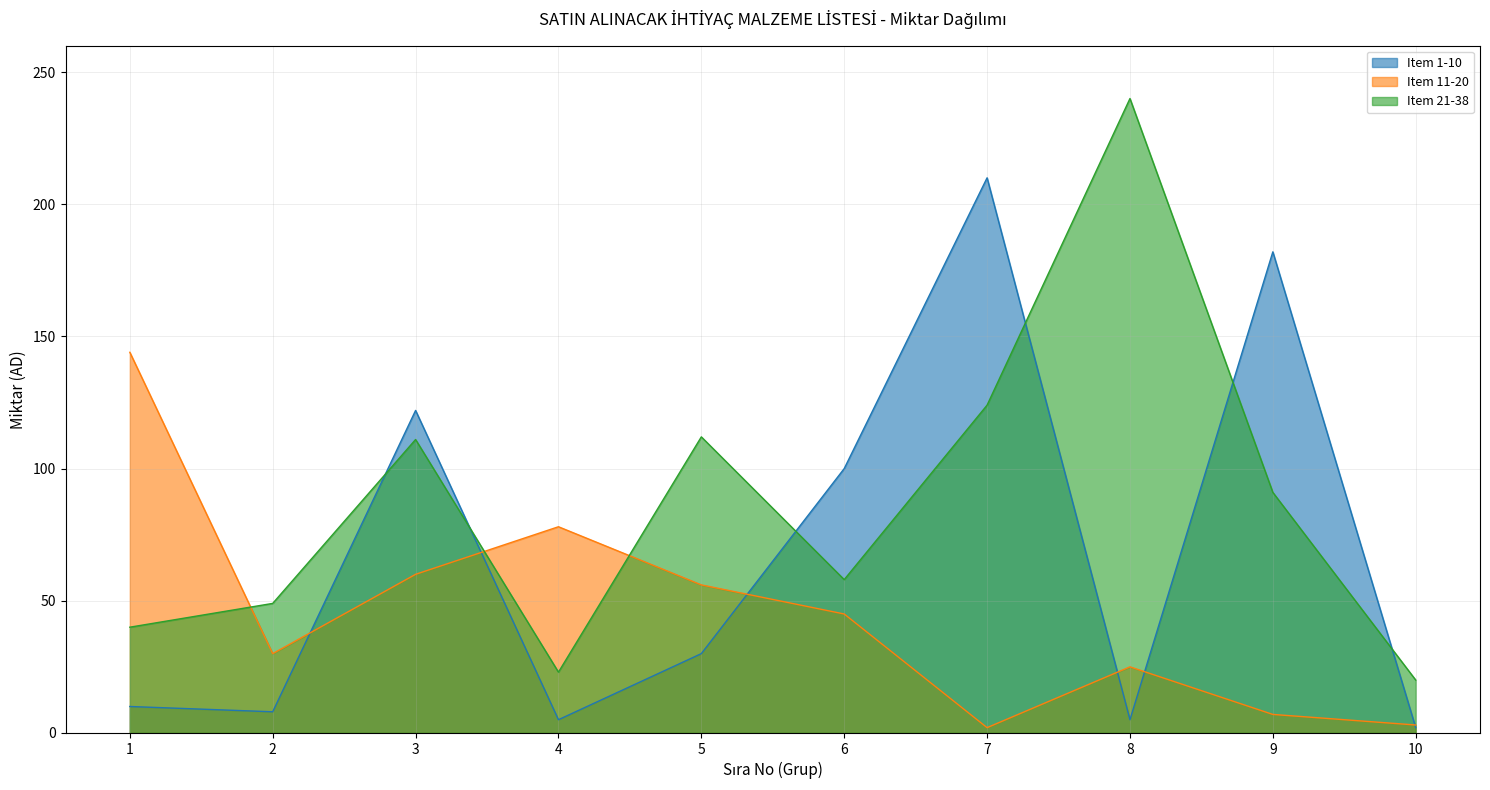

Where is the first local minimum for Item 11-20?

2